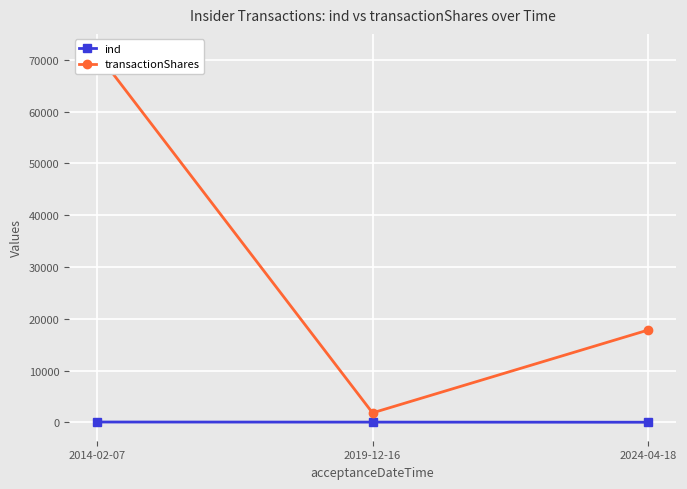

Rank the series by their average value, from lowest to highest.

ind, transactionShares